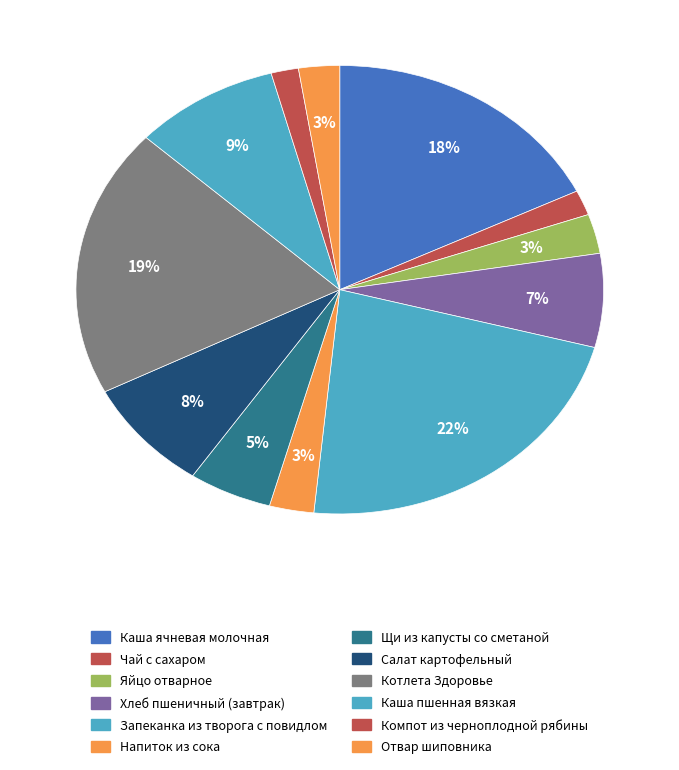

Is it true that Котлета Здоровье is 9% of the pie?

False